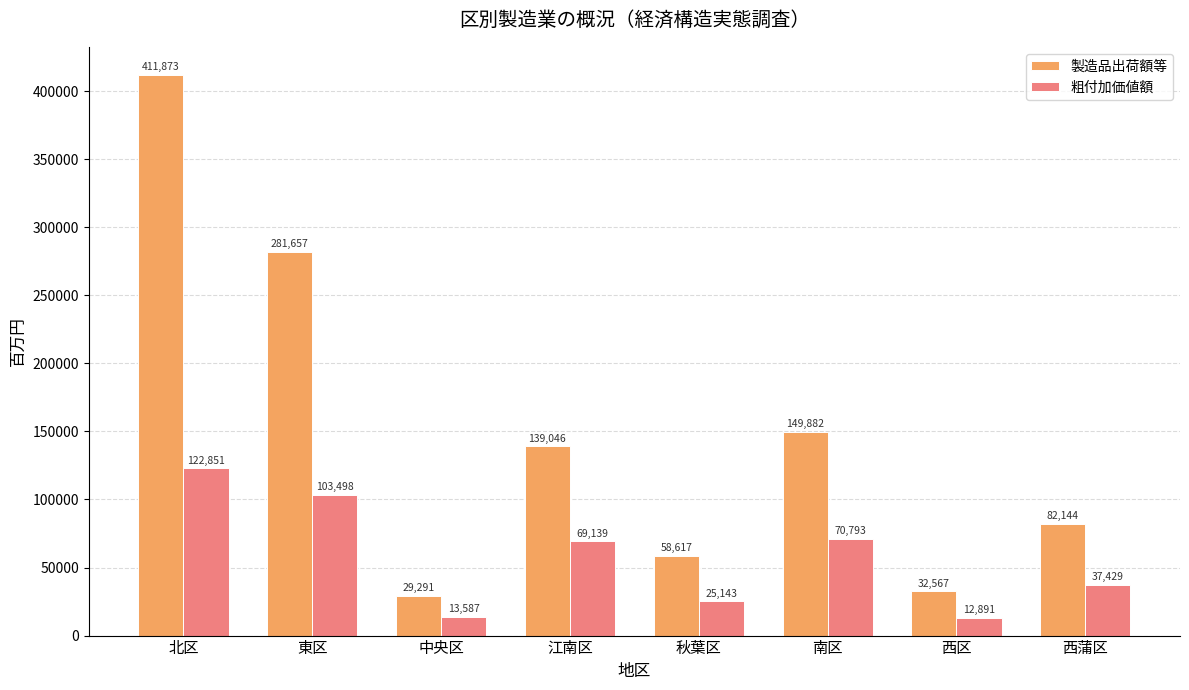

Which series has the largest total across all categories?

製造品出荷額等